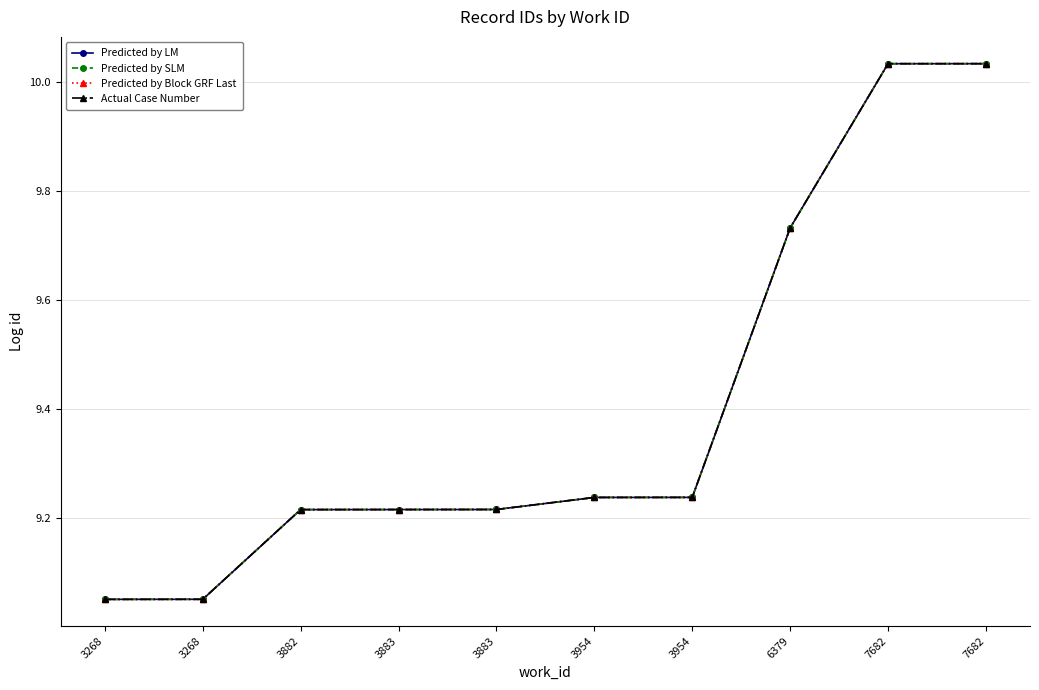

How many lines are shown in the chart?

4